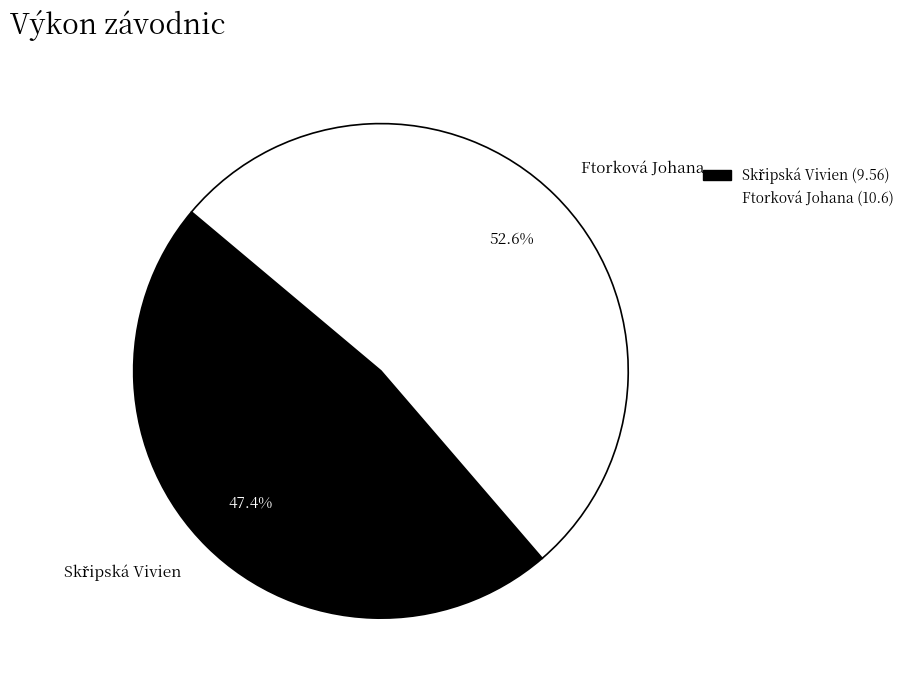

Which slice is the largest?

Ftorková Johana